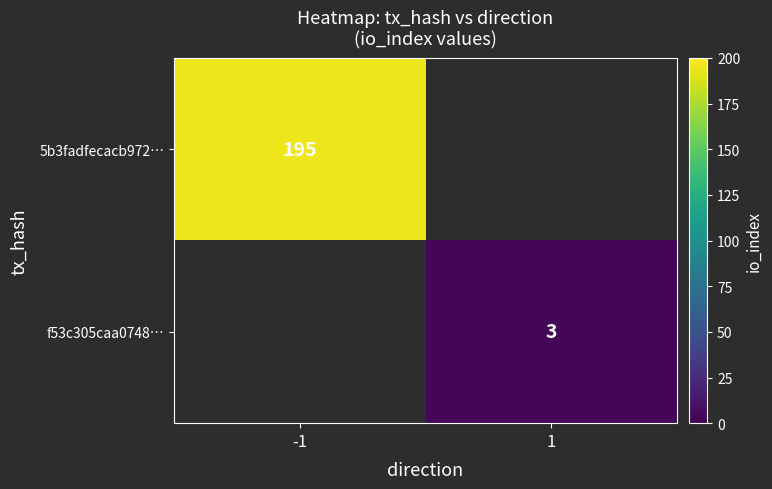

Which label corresponds to the smallest value in the chart?

1